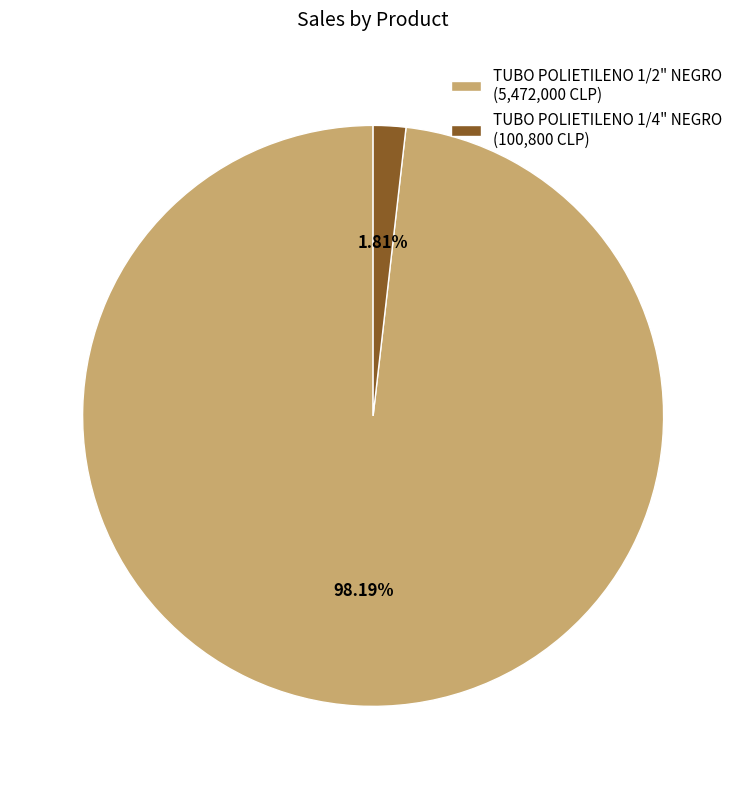

Is there a majority slice in this chart?

Yes